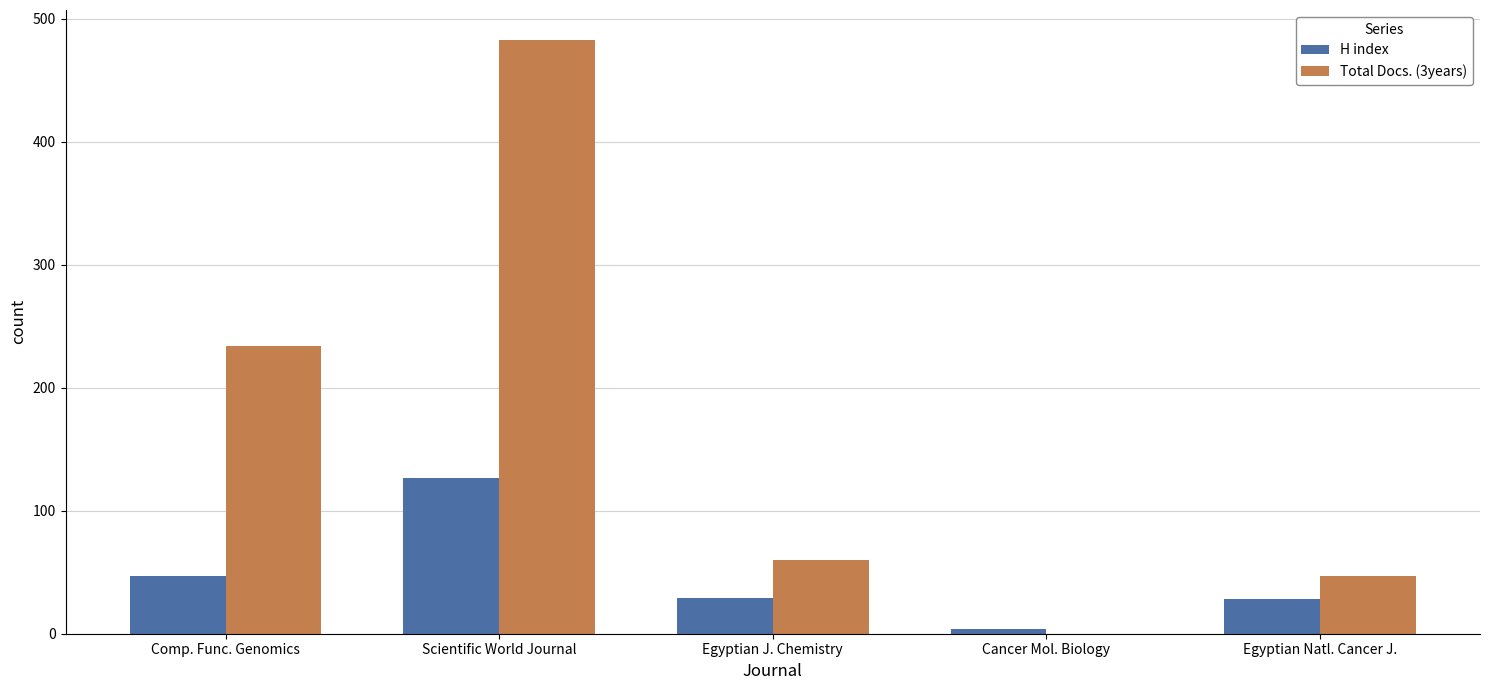

Which series has the largest total across all categories?

Total Docs. (3years)